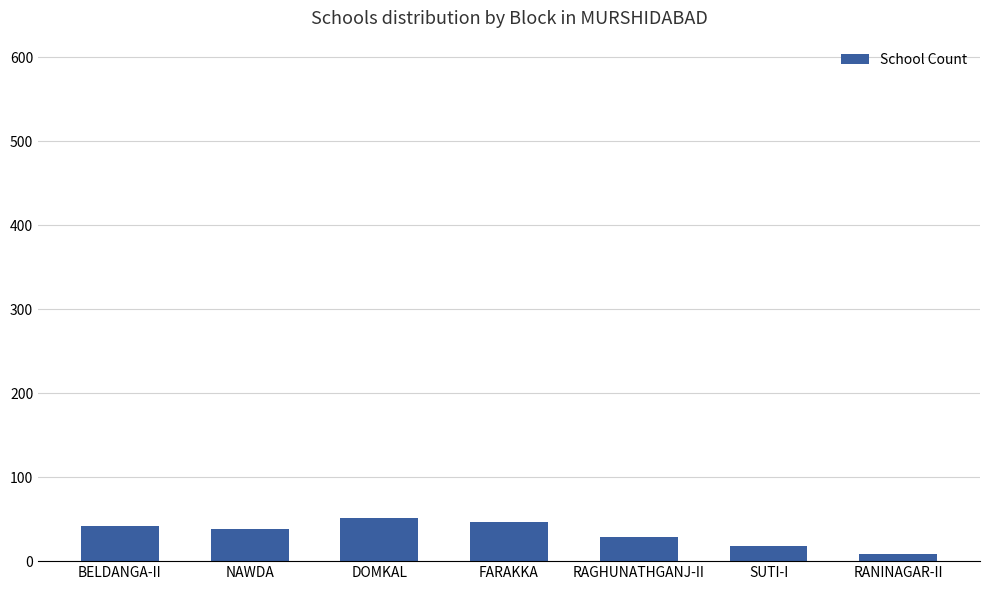

Reading right to left, list all the values displayed in this chart.

RANINAGAR-II=8	SUTI-I=18	RAGHUNATHGANJ-II=29	FARAKKA=47	DOMKAL=51	NAWDA=38	BELDANGA-II=42